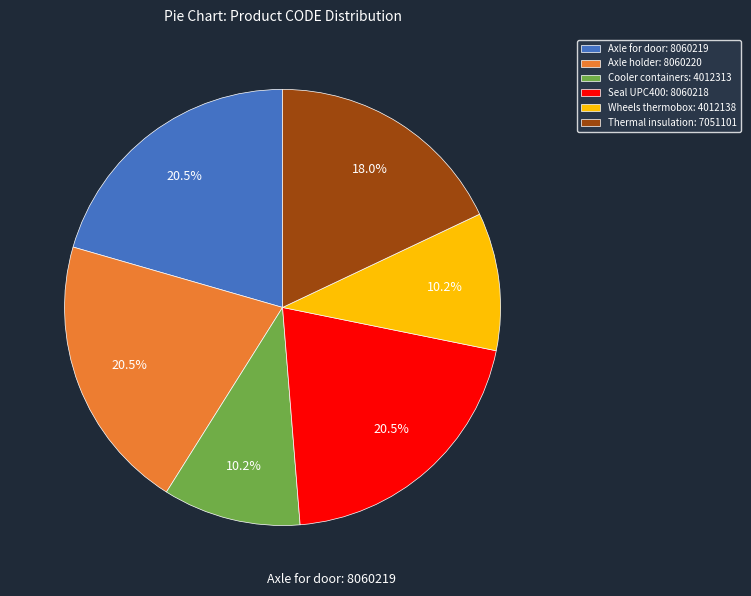

Between Wheels thermobox: 4012138 and Seal UPC400: 8060218, which is larger?

Seal UPC400: 8060218